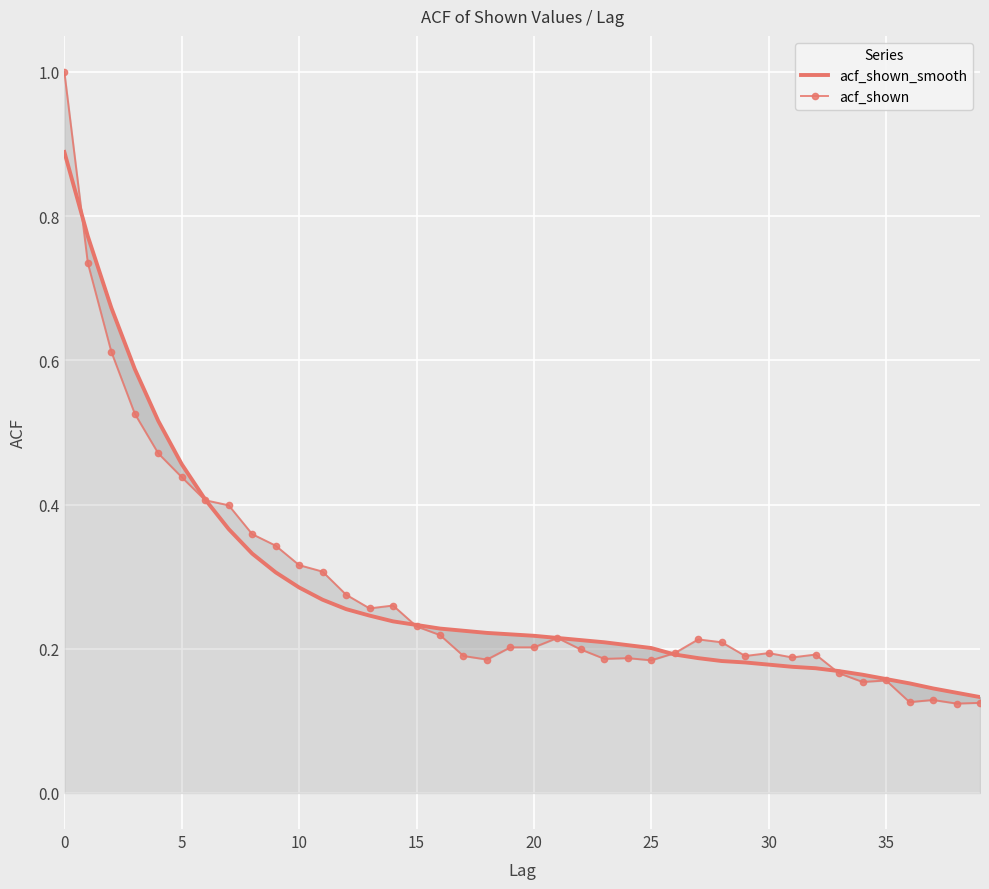

Which label corresponds to the smallest value in the chart?

38